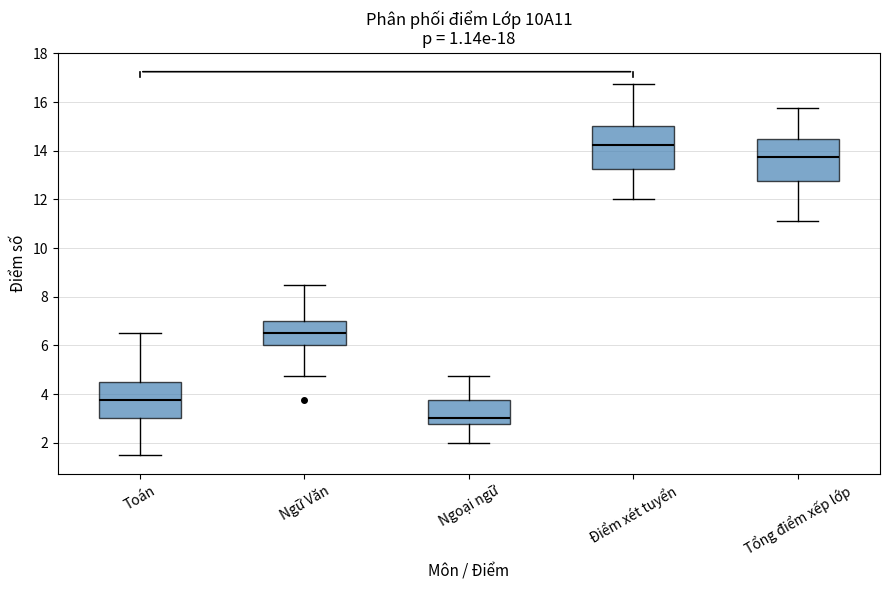

Where does the median line of the box for Ngoại ngữ sit on the y-axis? The values are not printed on the chart, so give them approximately, as read against the axis.

3.0